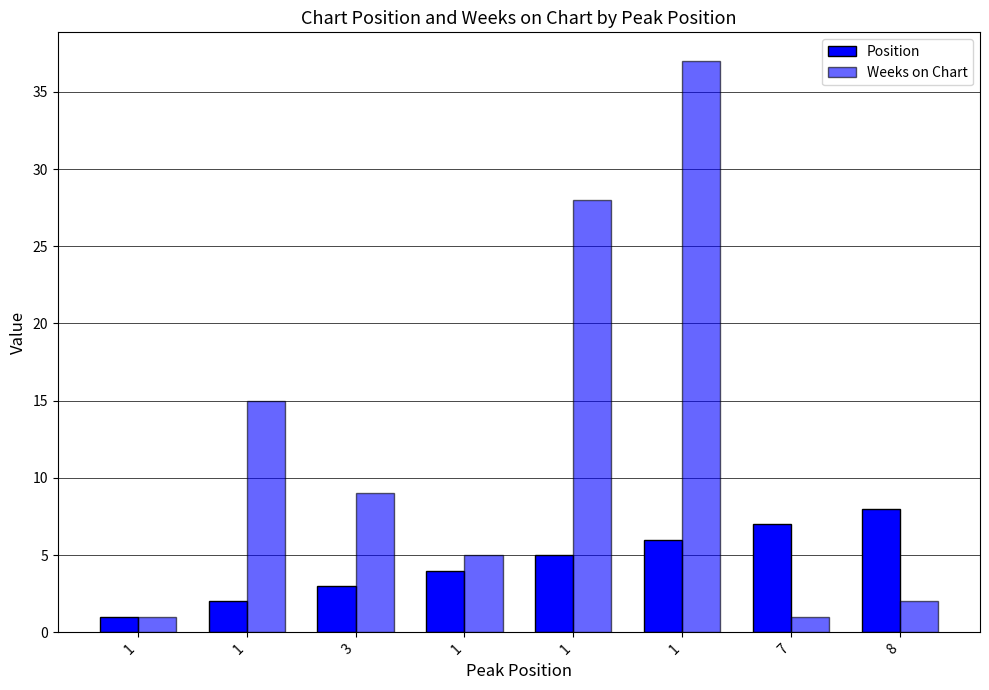

At which label does Weeks on Chart first exceed 9?

1